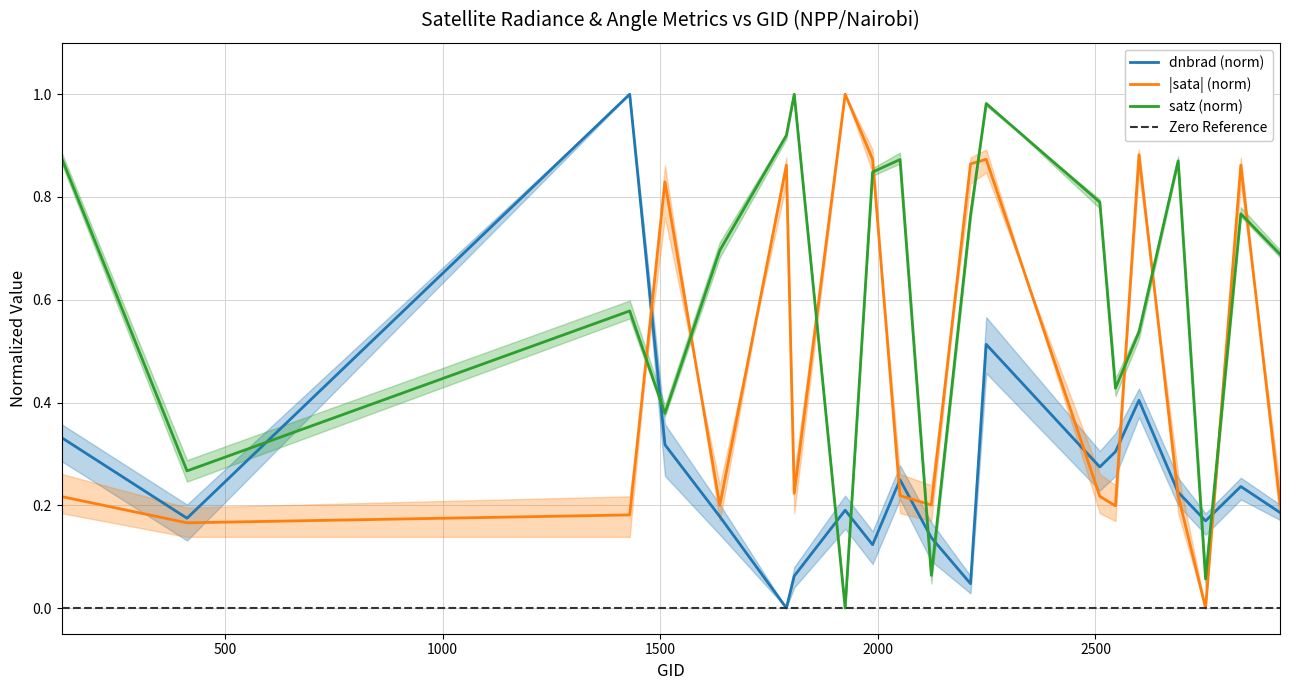

Which series has the largest range (max minus min)?

dnbrad